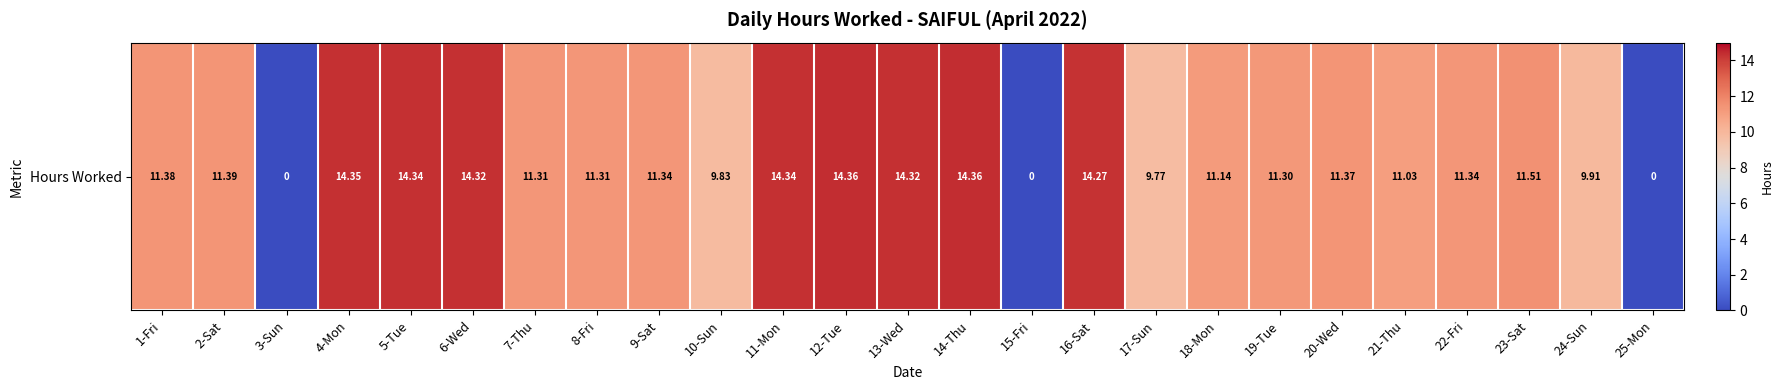

The value at 17-Sun is 6.1. True or false?

False